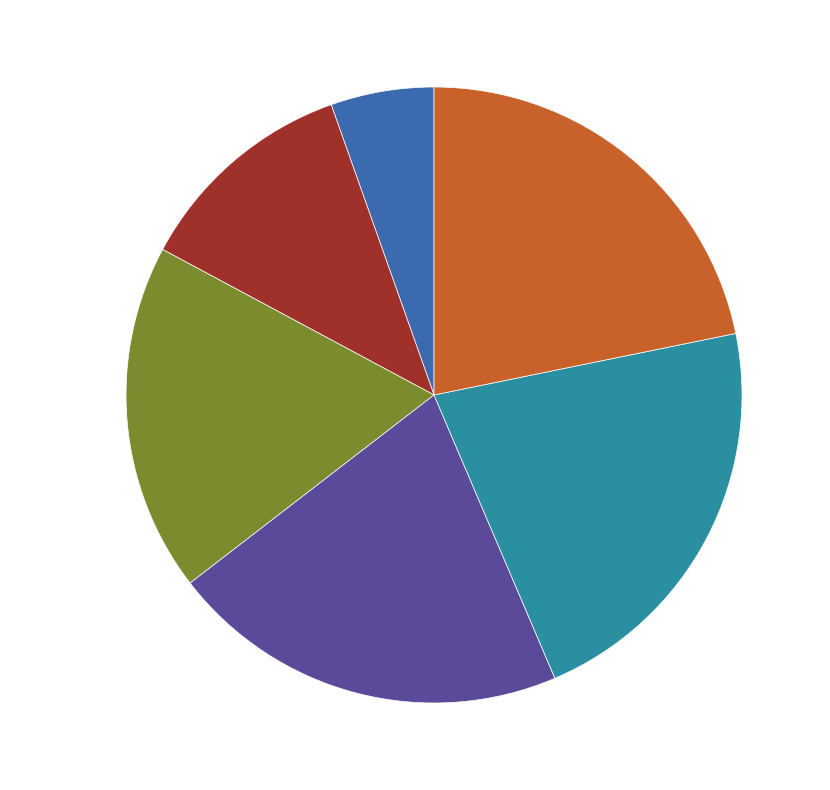

Does 11930-11932 5.379 represent more than half of the total?

No